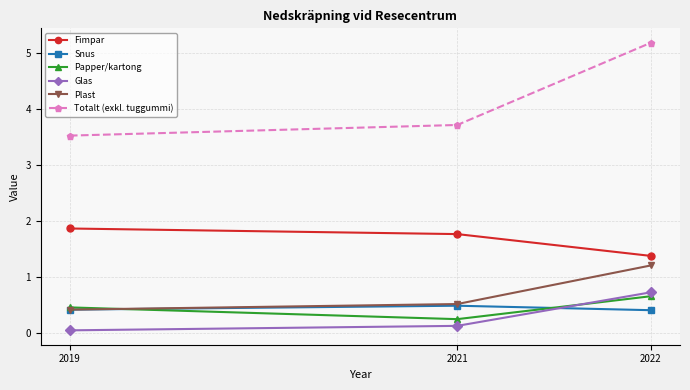

Count the Plast values in the range 0 to 1.

2